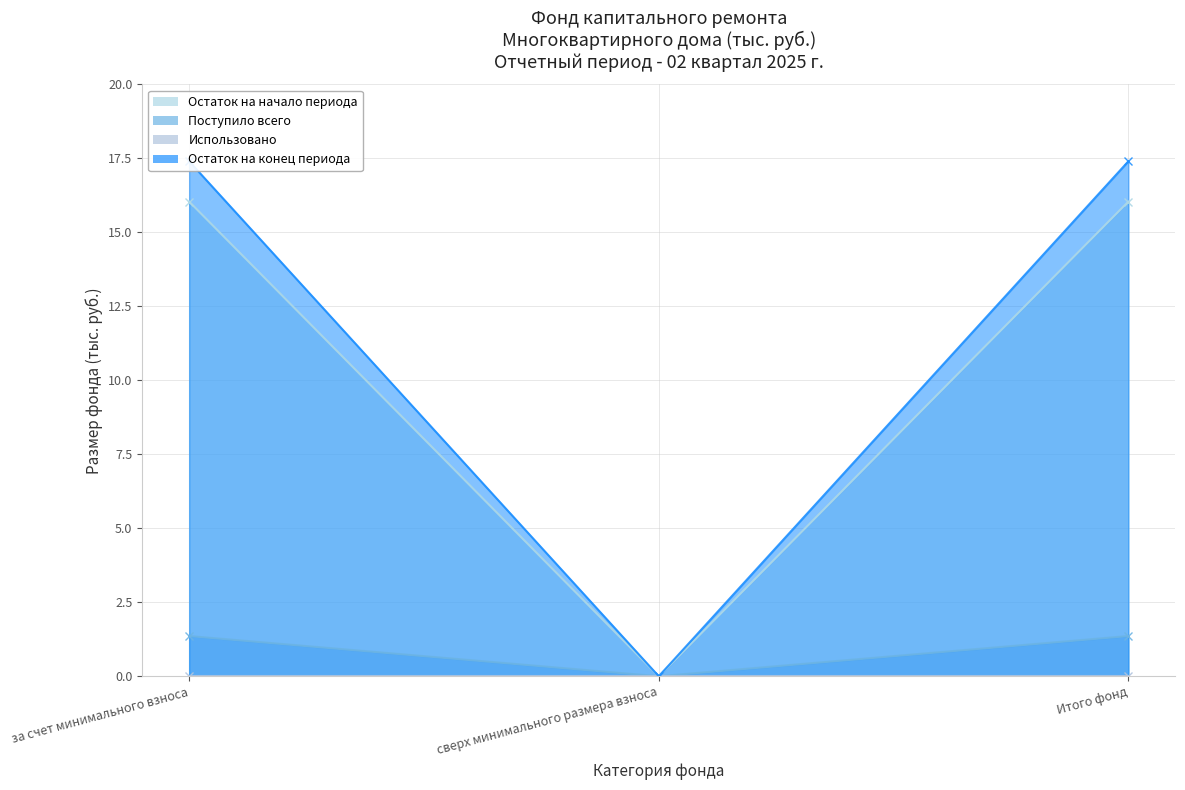

Which series has the largest total across all categories?

Остаток на конец периода